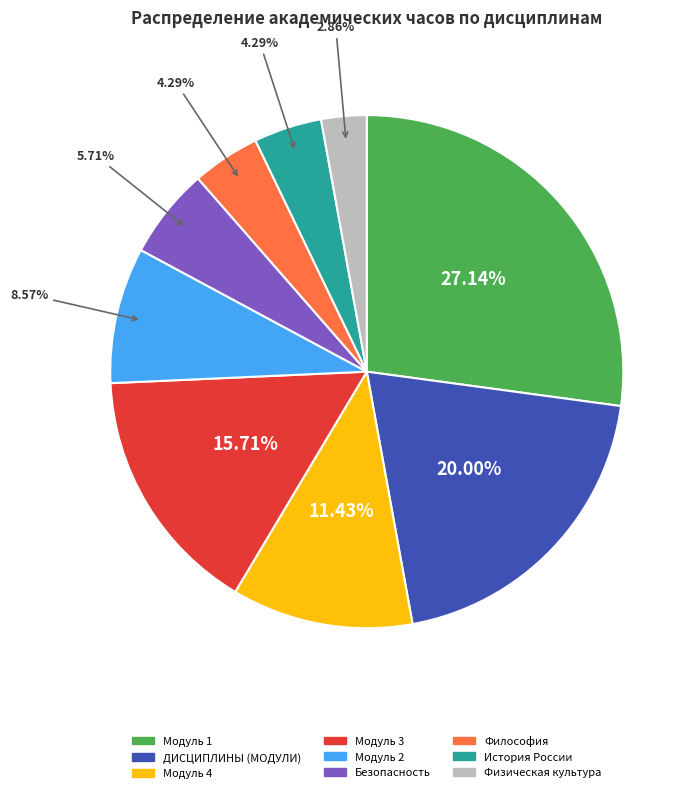

What is the ratio of the value at История России to the value at Модуль 1?

0.2